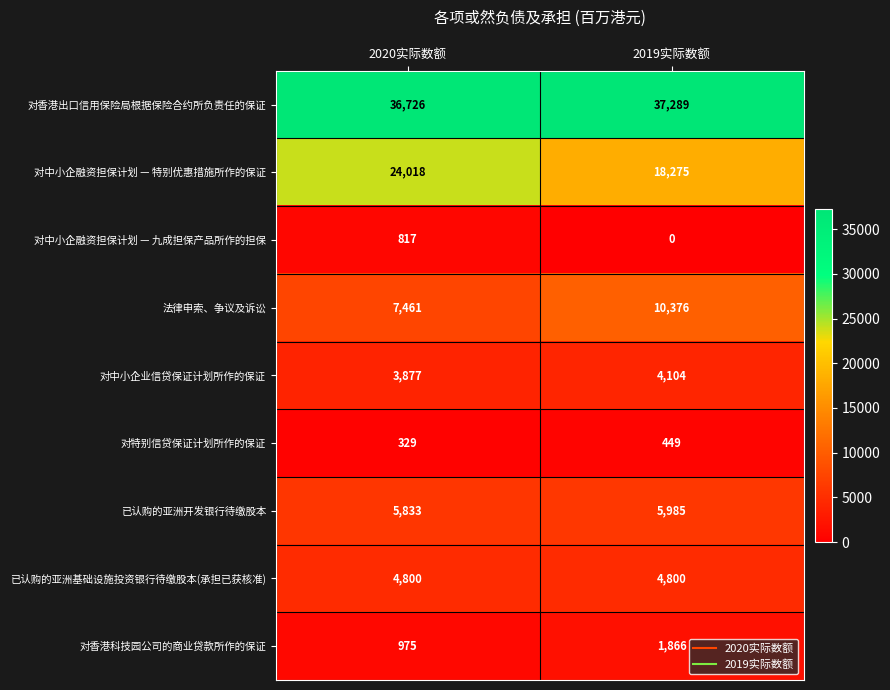

What is the difference between the maximum and minimum values in the 对香港出口信用保险局根据保险合约所负责任的保证 series?

563